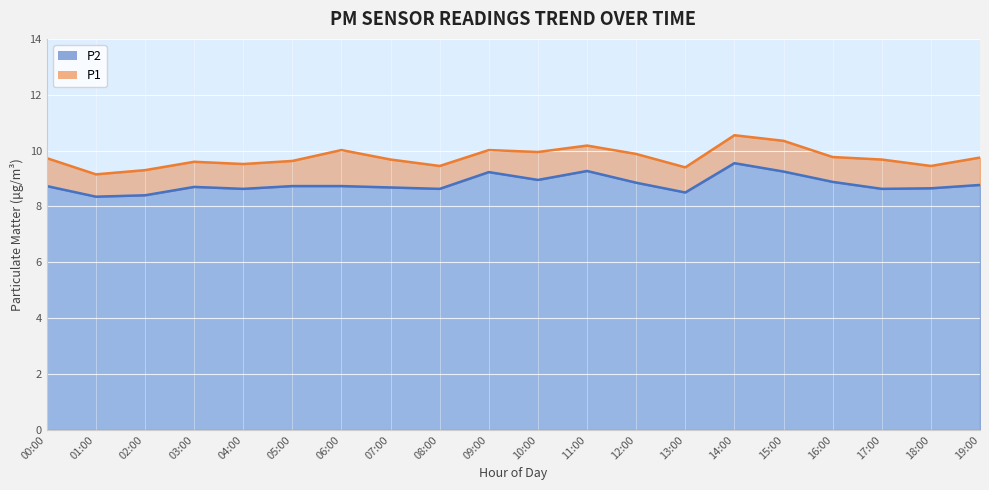

List the labels in order of P1 value, largest first.

14:00, 15:00, 11:00, 06:00, 09:00, 10:00, 12:00, 16:00, 19:00, 00:00, 07:00, 17:00, 05:00, 03:00, 04:00, 08:00, 18:00, 13:00, 02:00, 01:00